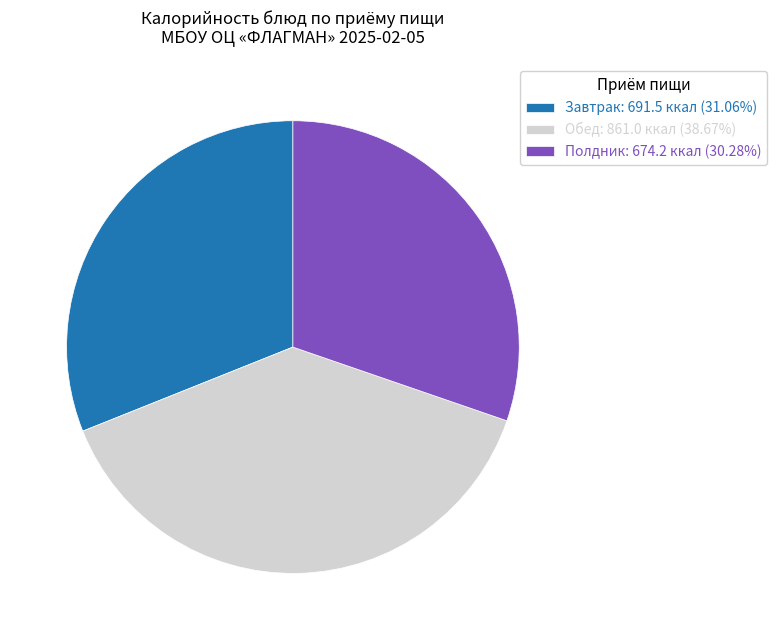

Approximately how many times larger is the value at Обед: 861.0 ккал (38.67%) compared to Завтрак: 691.5 ккал (31.06%)?

1.2